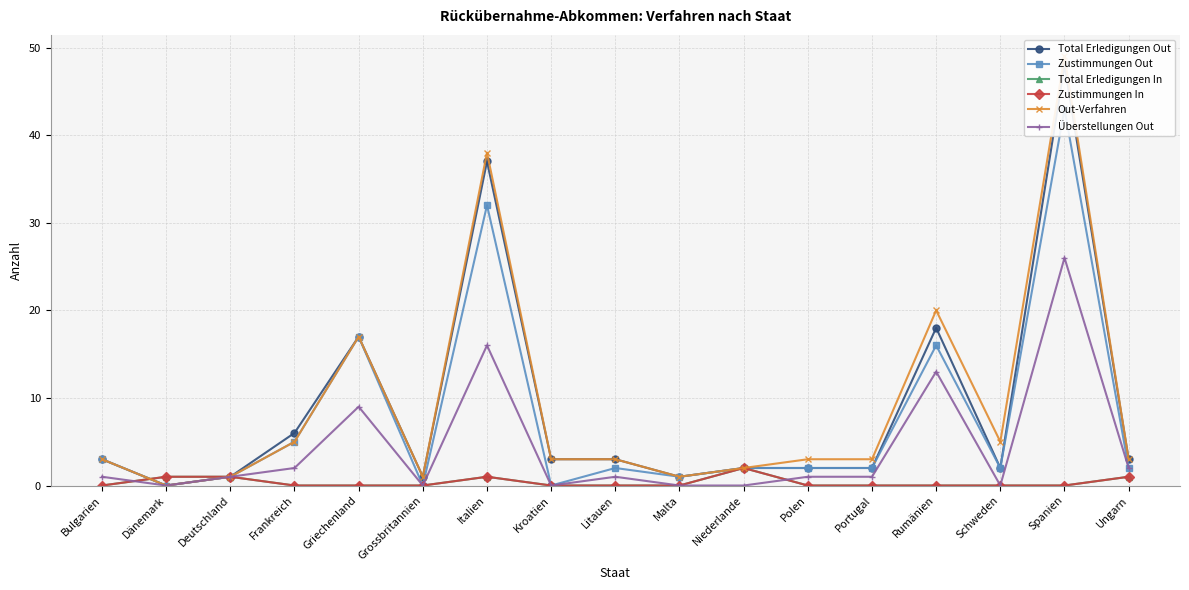

What is the label of the 4th point from the right?

Rumänien